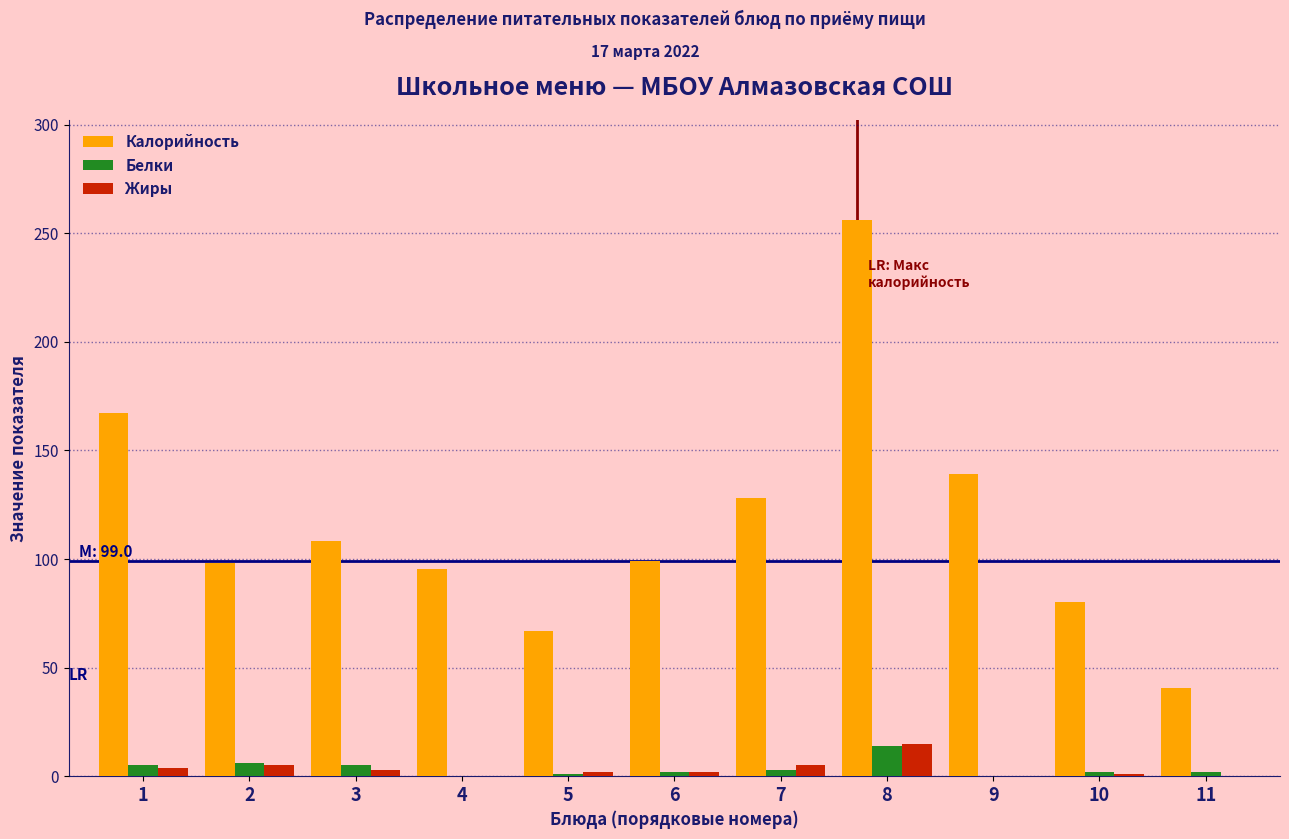

What is the highest value of the Белки series?

14.0